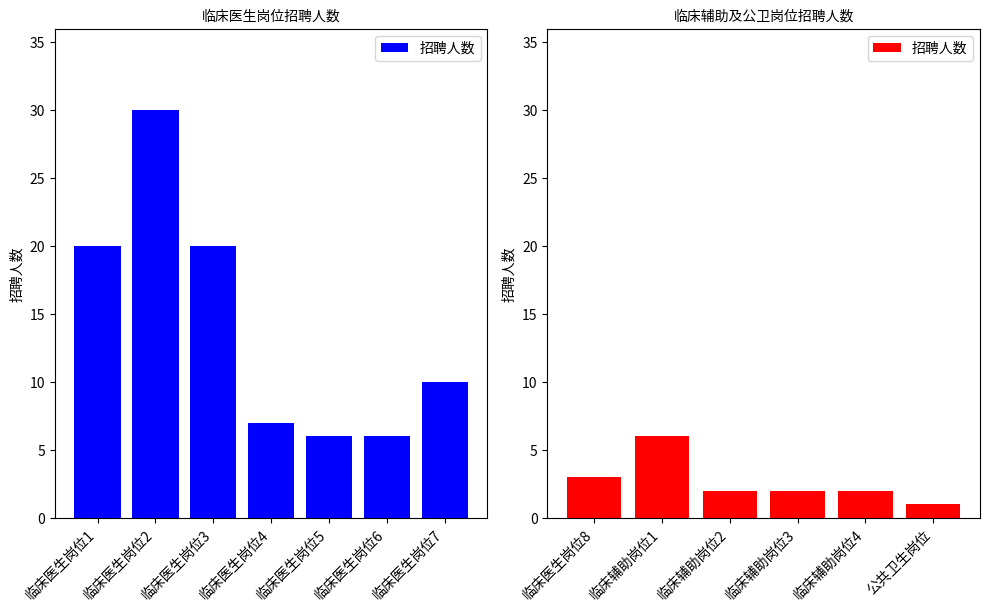

What is the smallest value displayed?

1